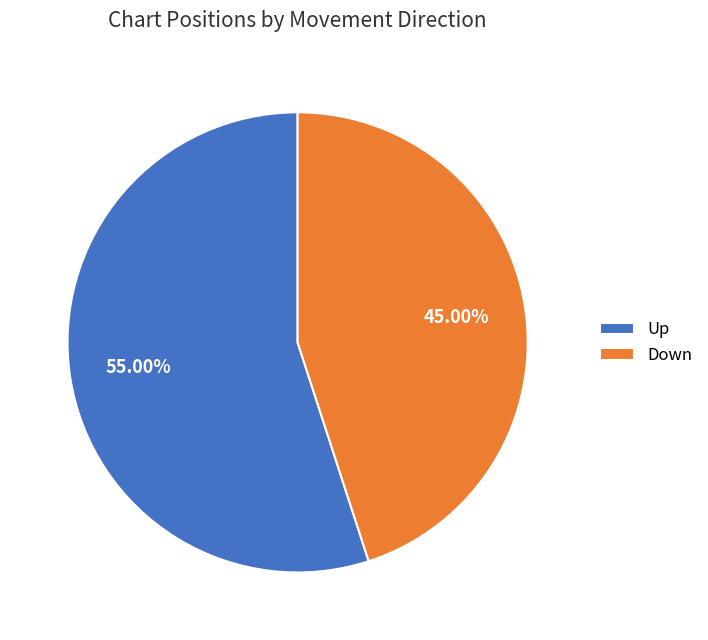

Is the sum of Down and Up greater than half?

Yes